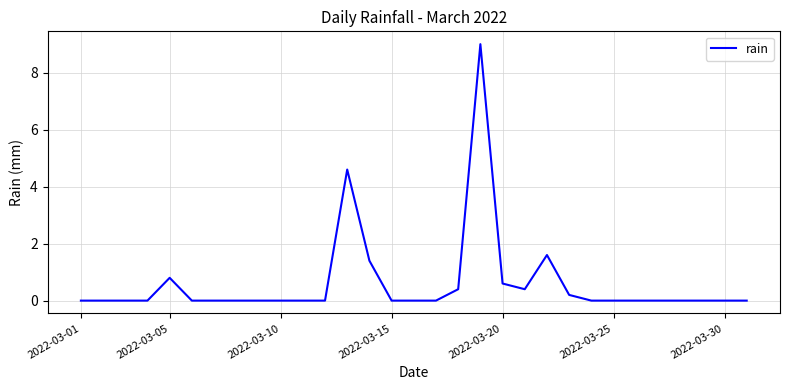

What is the difference between the second highest and minimum values?

4.6